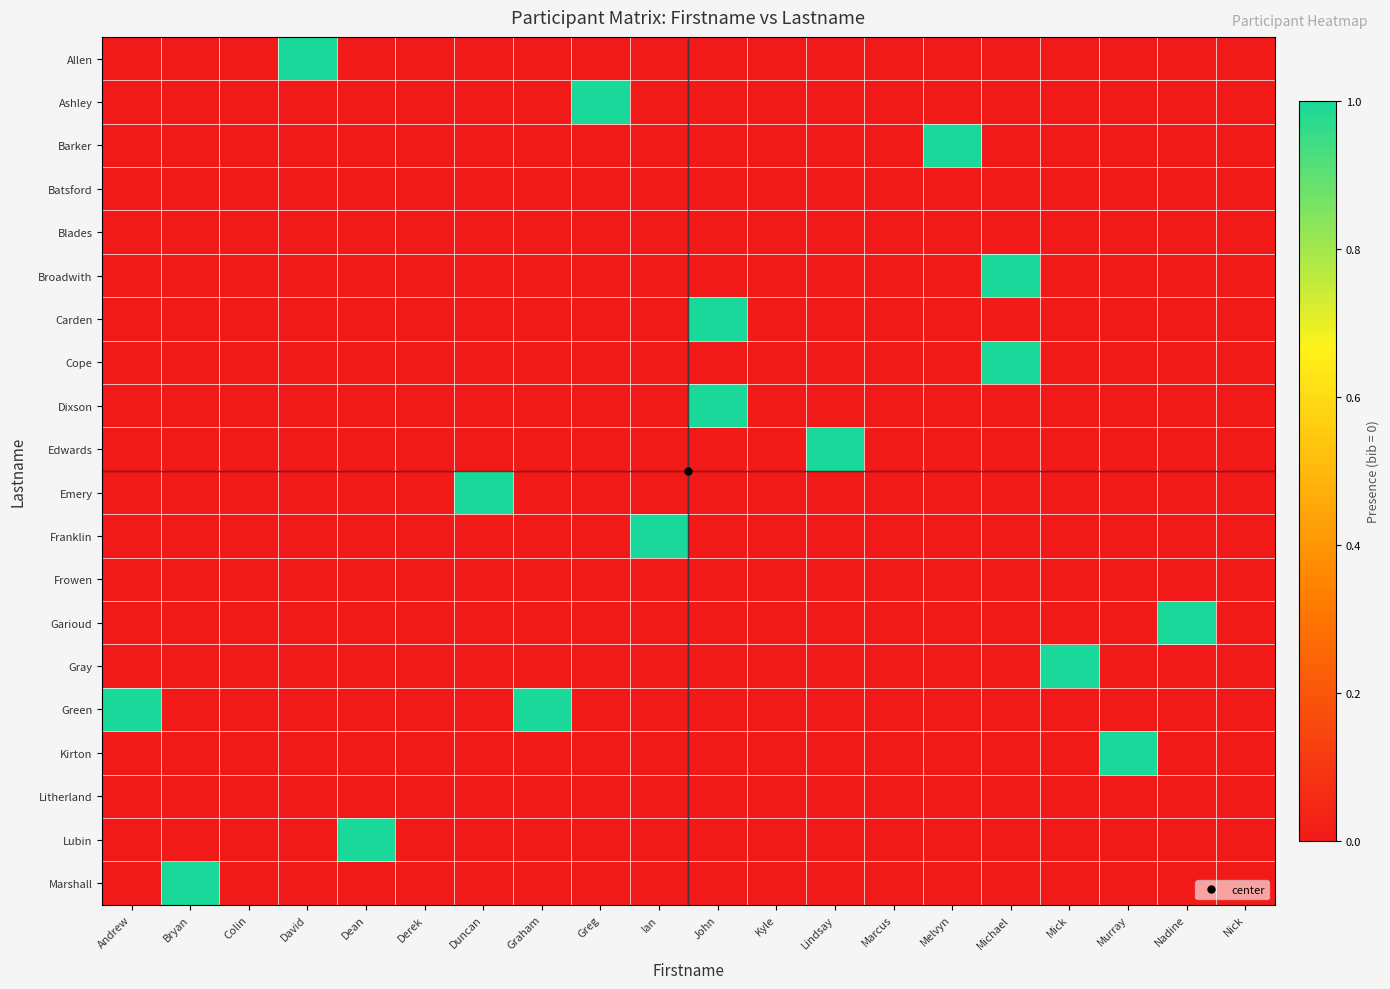

Which has a higher value, Bryan or Duncan?

Bryan